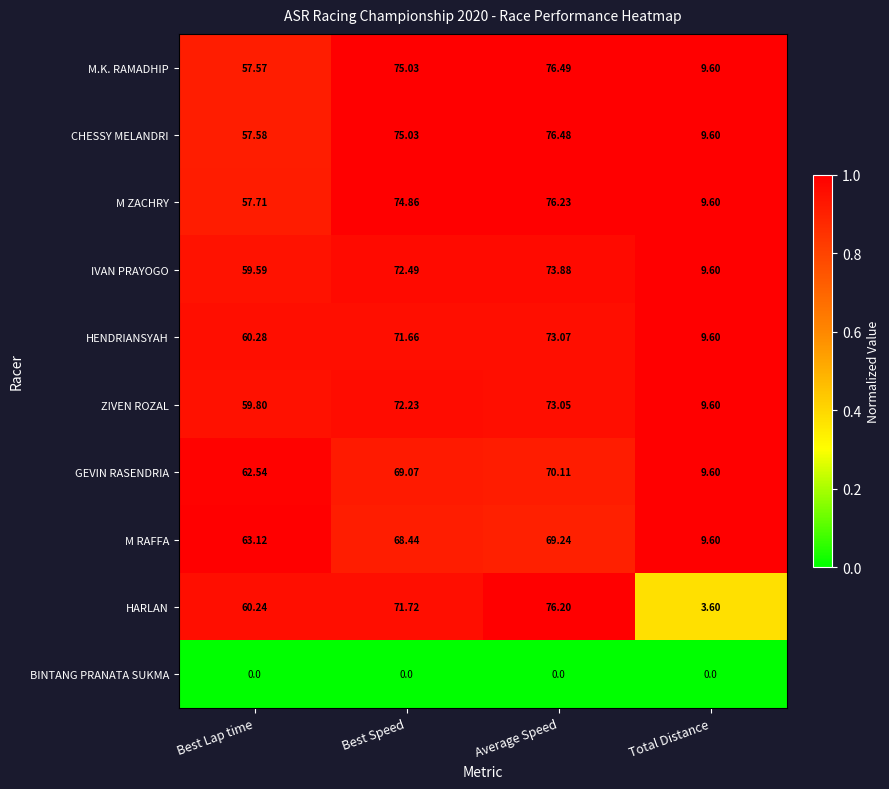

Between Best Speed and Average Speed, which series saw the biggest shift?

HARLAN